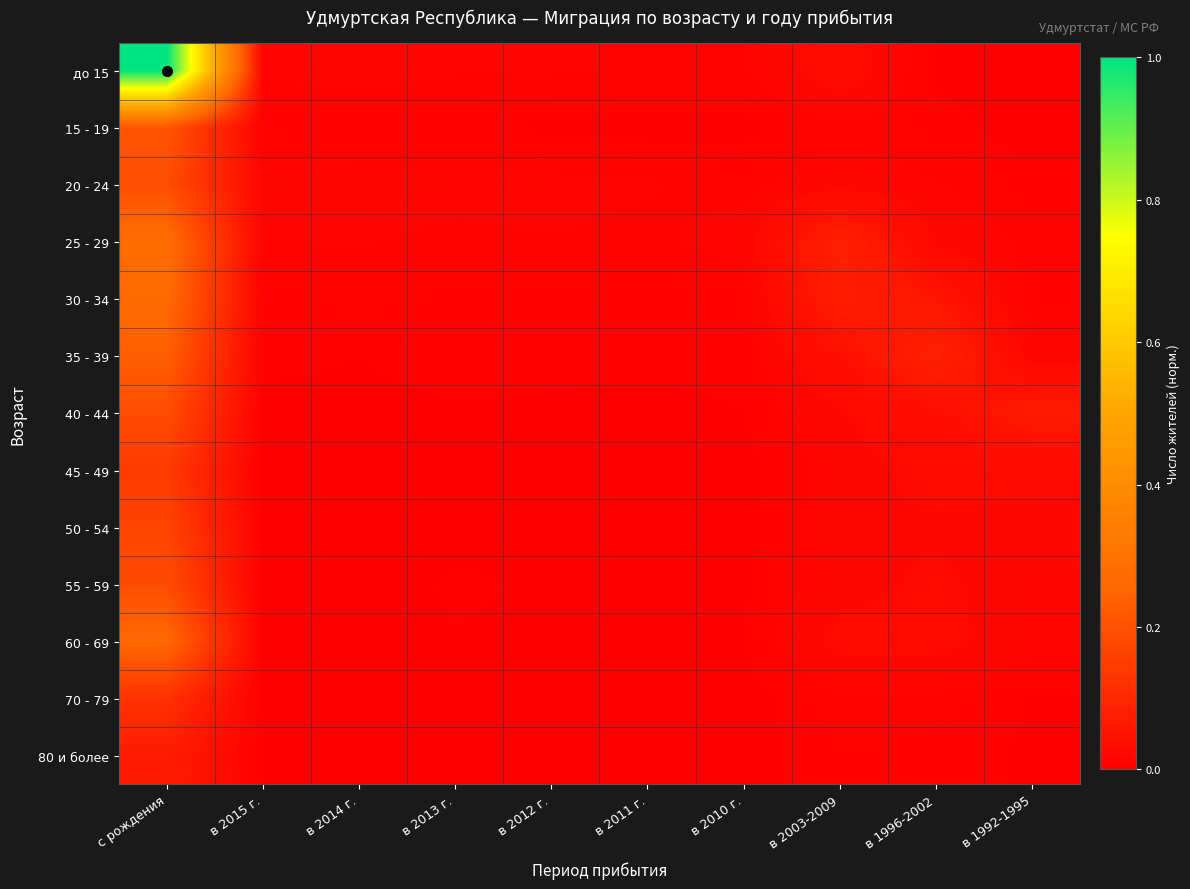

Which series has the largest range (max minus min)?

до 15